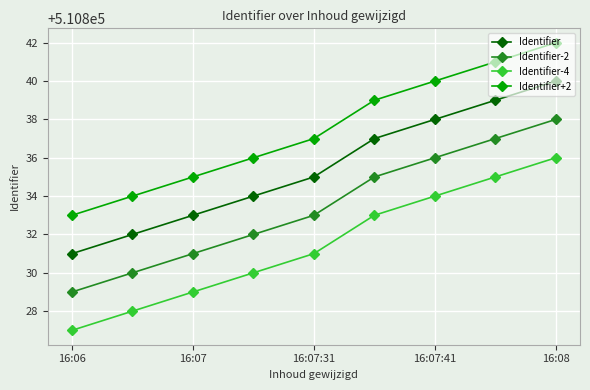

What is the value of the Identifier point at the 8th from the left?

510839